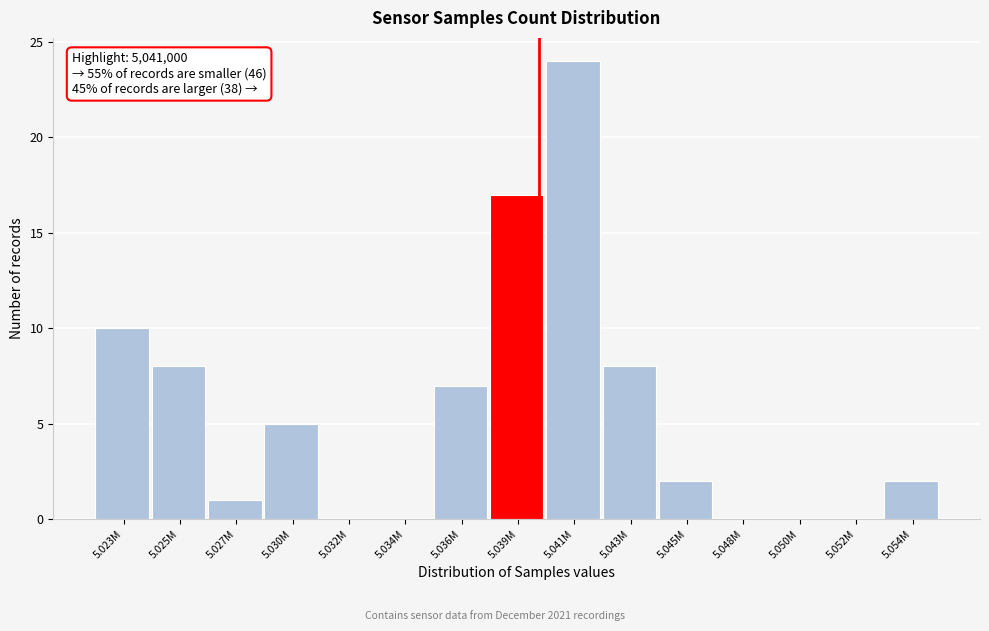

Reading left to right, extract all data points from this chart.

5.023M=10	5.025M=8	5.027M=1	5.030M=5	5.032M=0	5.034M=0	5.036M=7	5.039M=17	5.041M=24	5.043M=8	5.045M=2	5.048M=0	5.050M=0	5.052M=0	5.054M=2